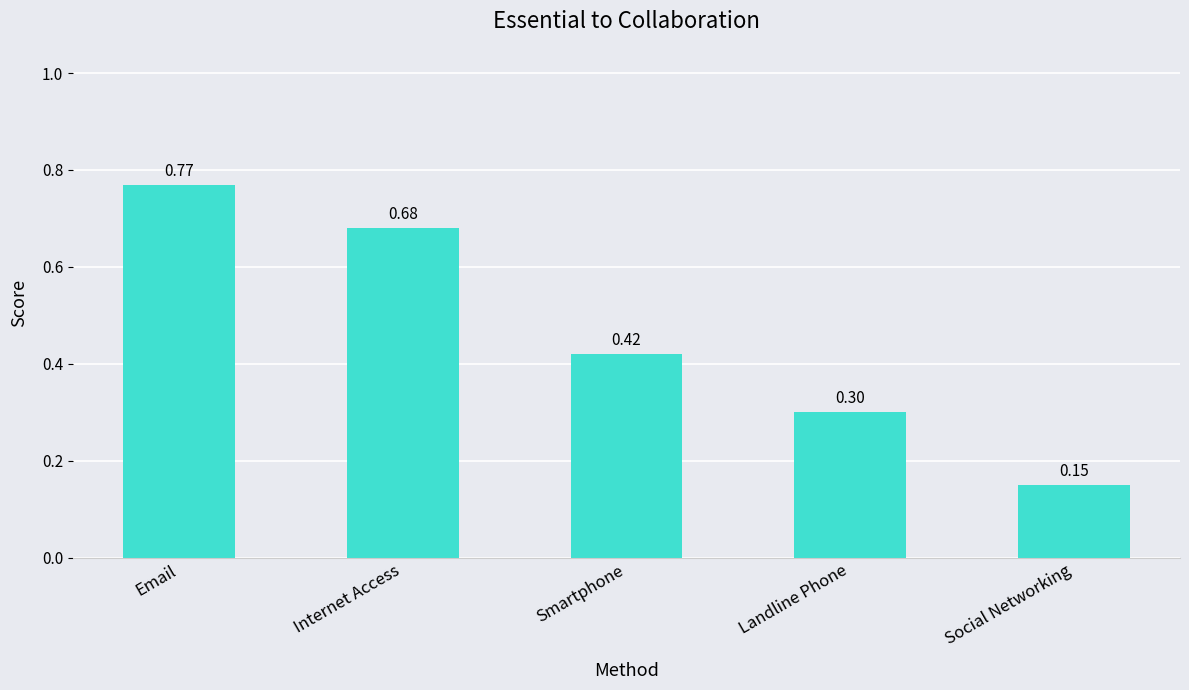

What is the difference between the maximum and minimum values?

0.6